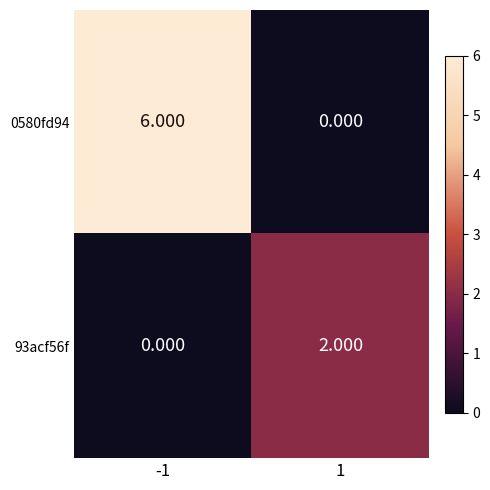

Is the value of 93acf56f at 1 greater than the value of 0580fd94 at -1?

No